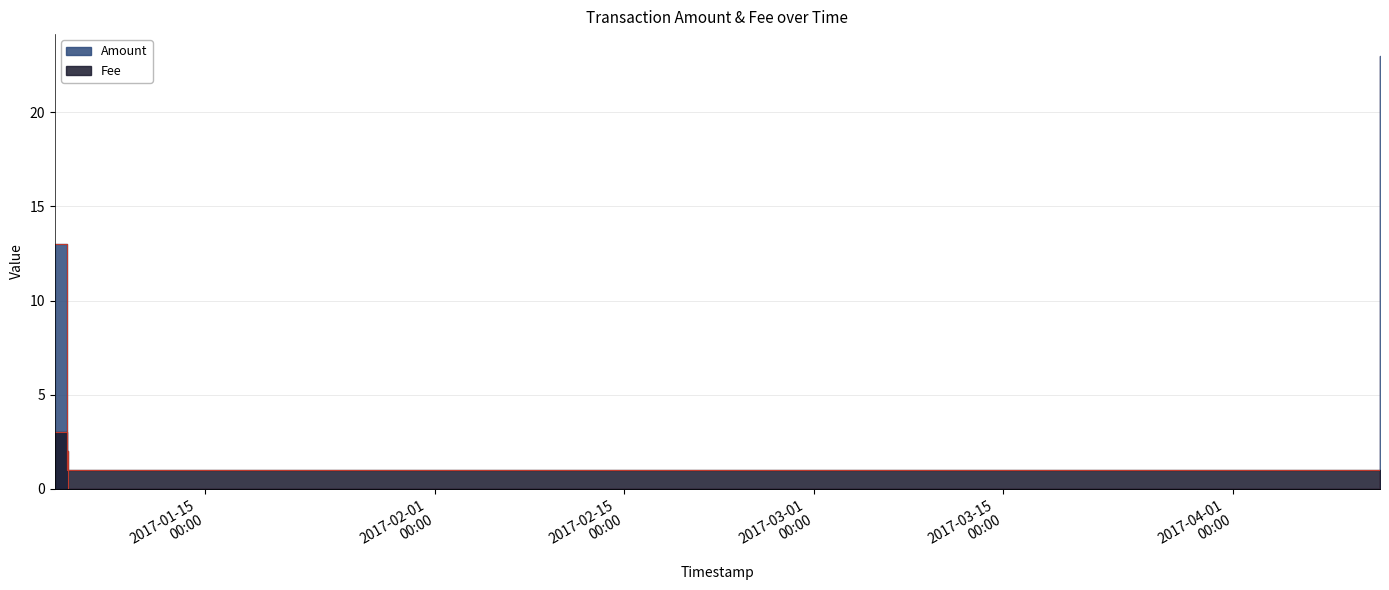

How many lines are shown in the chart?

2